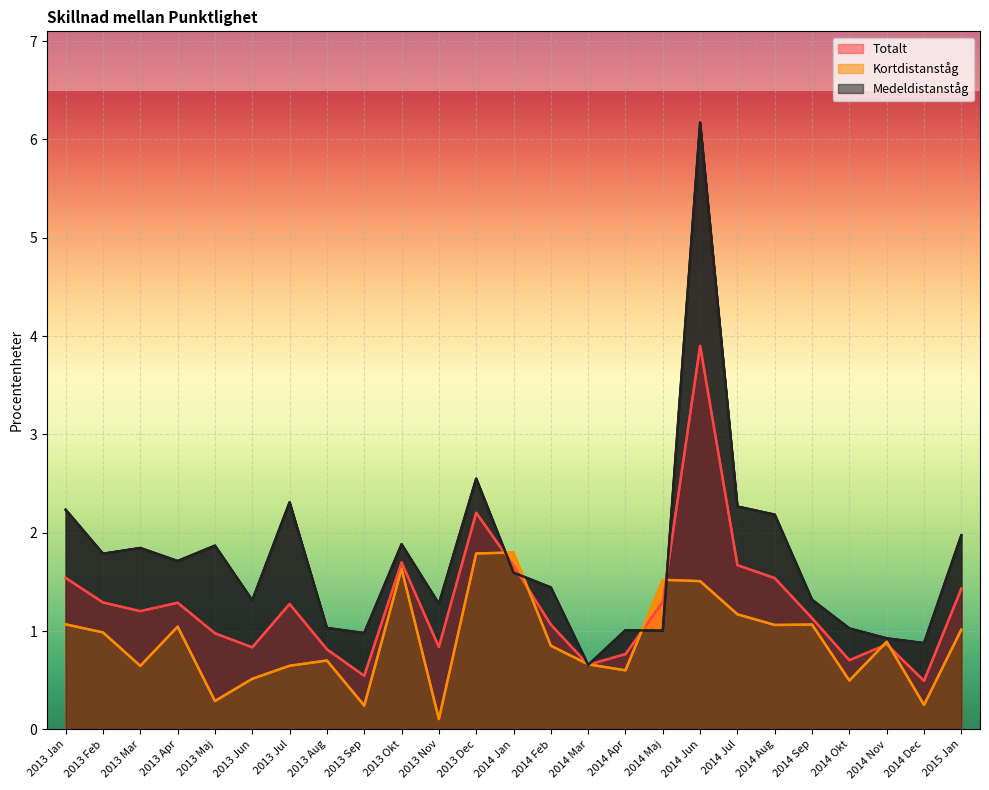

What is the value of the Medeldistanståg point at the 17th from the left?

1.0